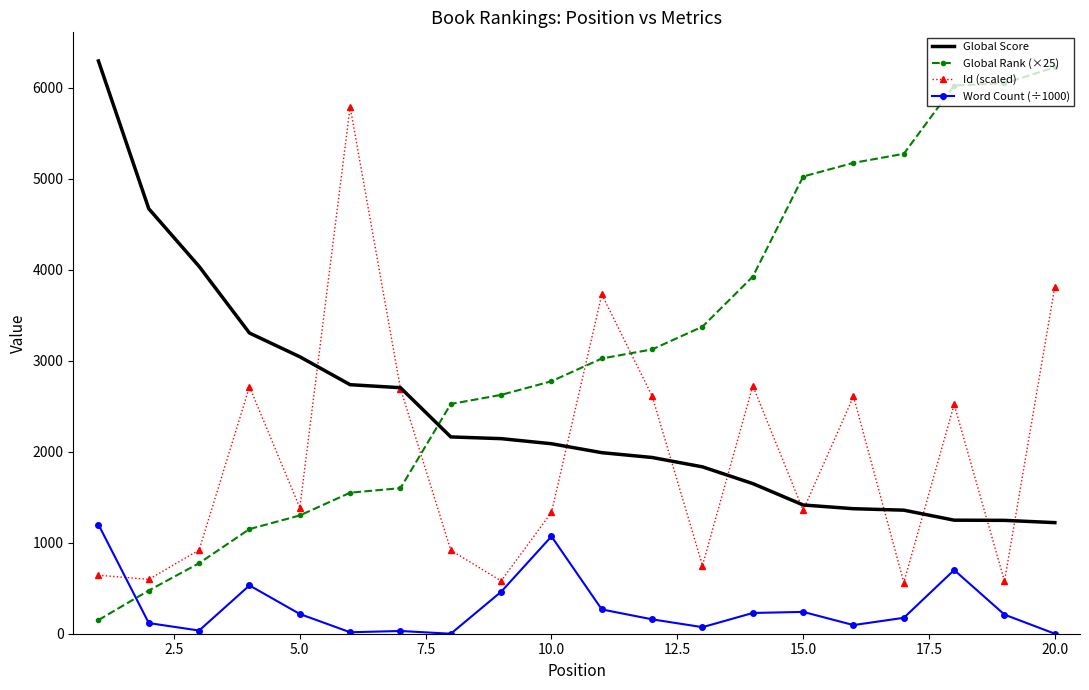

What is the maximum value for Global Score?

6295.0